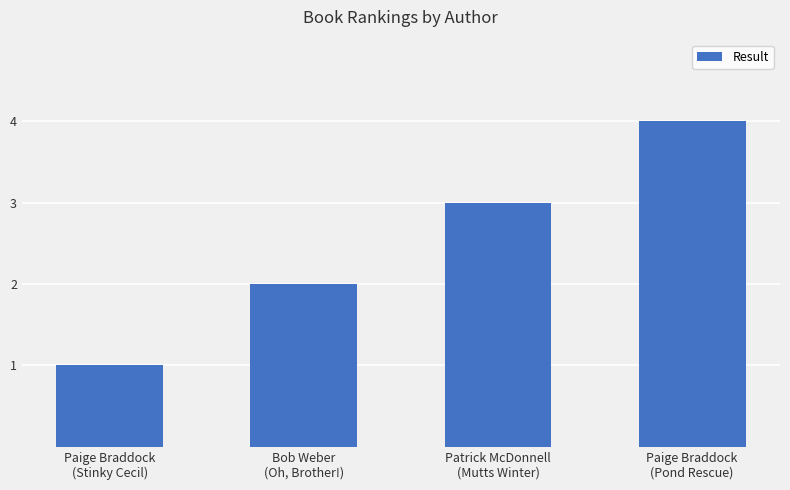

What is the approximate value at Paige Braddock
(Pond Rescue)?

4